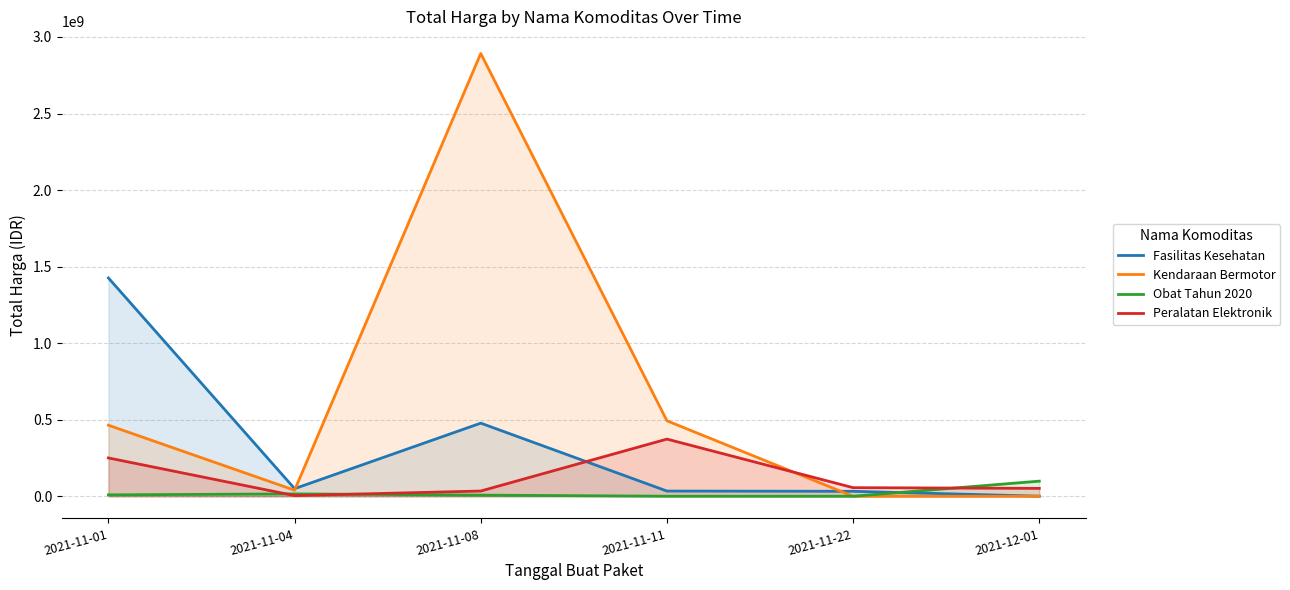

Is the value of Kendaraan Bermotor at 2021-11-01 greater than the value of Obat Tahun 2020 at 2021-11-11?

Yes